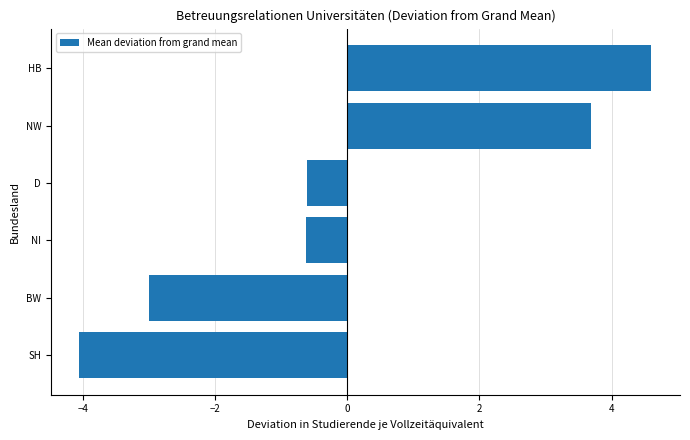

The chart shows a value of -0.2 at D. True or false?

False